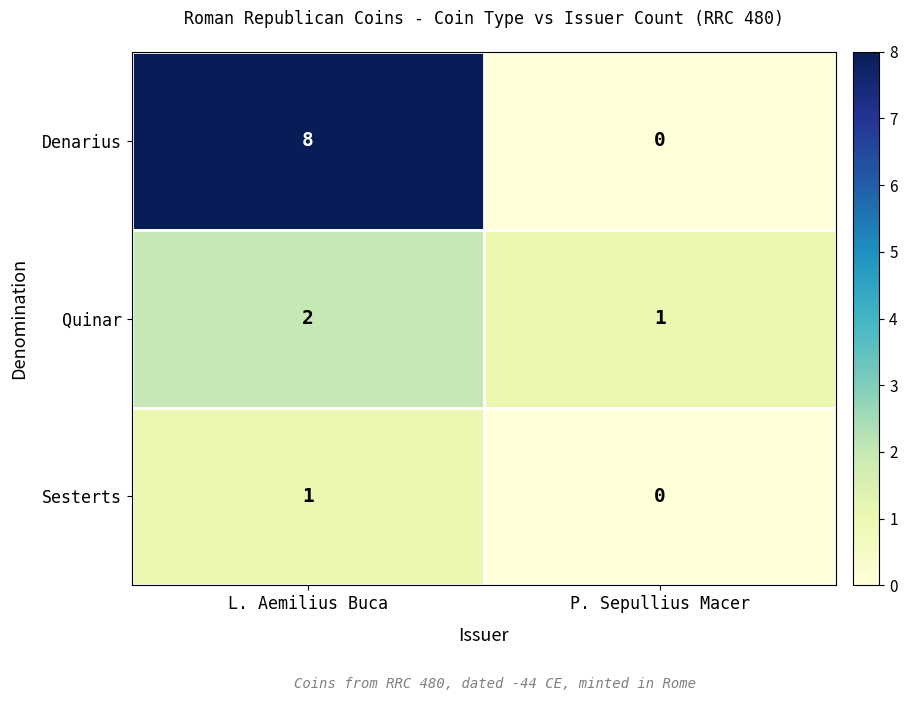

At which label is Quinar closest to 1?

P. Sepullius Macer